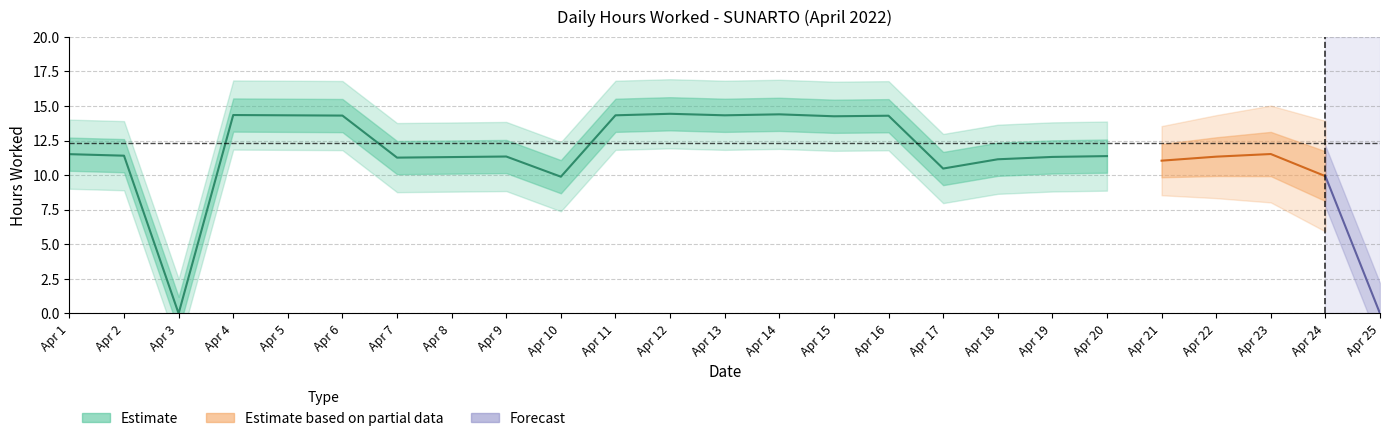

Approximately how many times larger is the value at 7 compared to 21?

1.0